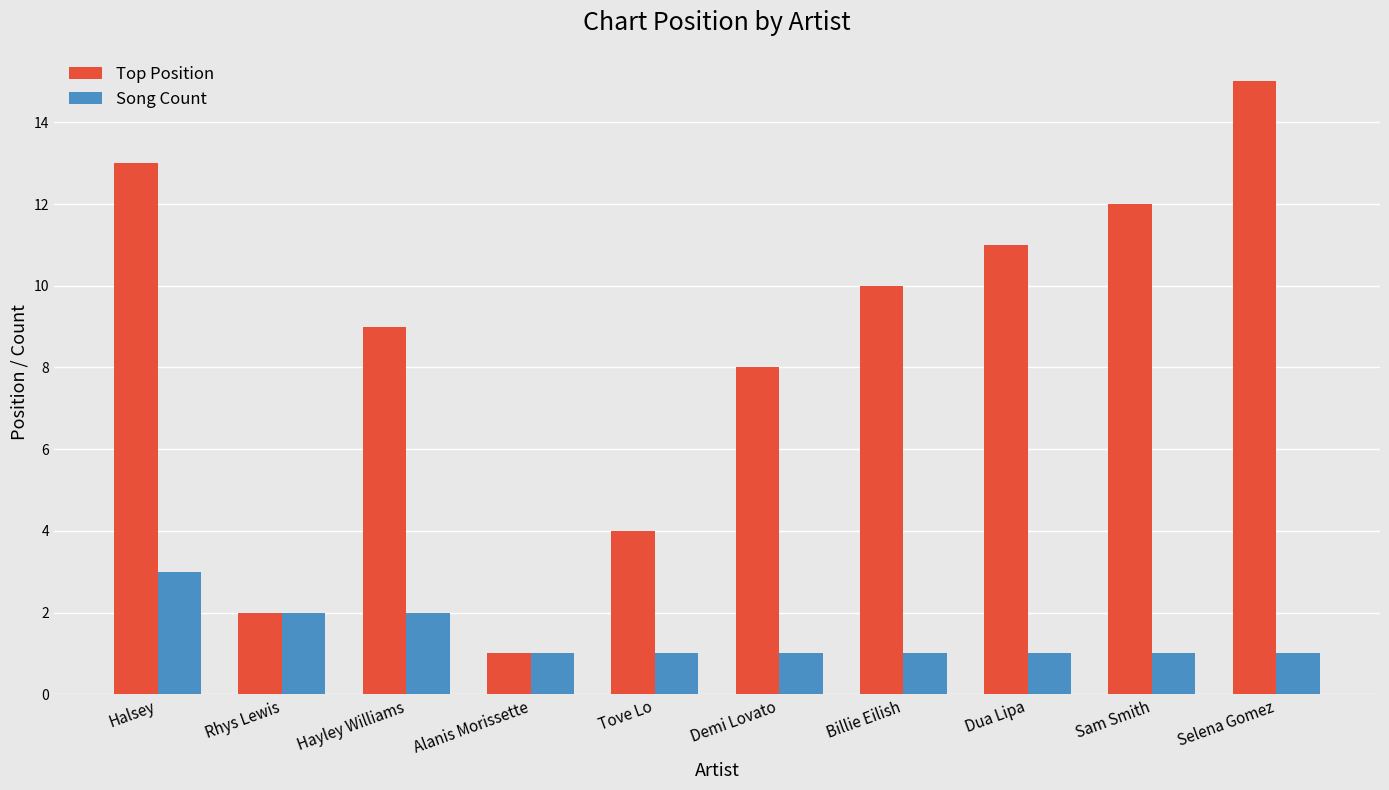

What is the label of the 2nd bar from the right?

Sam Smith